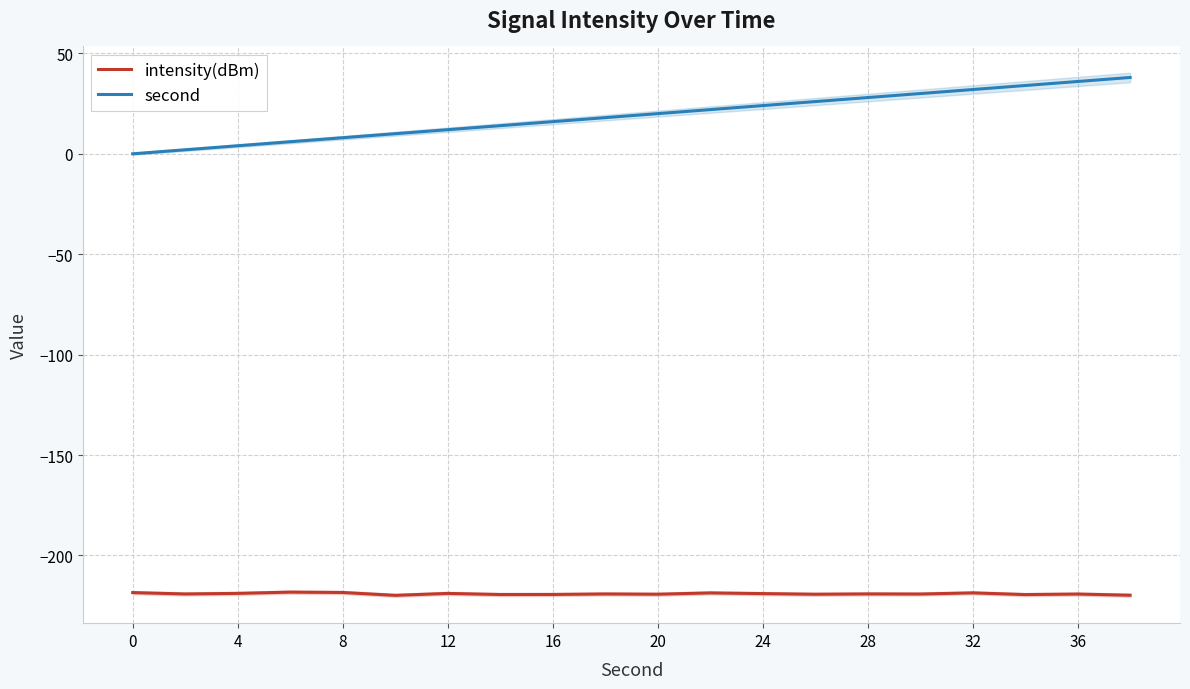

Reading left to right, list all the values displayed in this chart.

intensity(dBm): -218.5	-219.2	-218.9	-218.2	-218.4	-219.9	-218.9	-219.4	-219.4	-219.2	-219.3	-218.6	-219.0	-219.3	-219.1	-219.2	-218.6	-219.5	-219.2	-219.8
second: 0.0	2.0	4.0	6.0	8.0	10.0	12.0	14.0	16.0	18.0	20.0	22.0	24.0	26.0	28.0	30.0	32.0	34.0	36.0	38.0